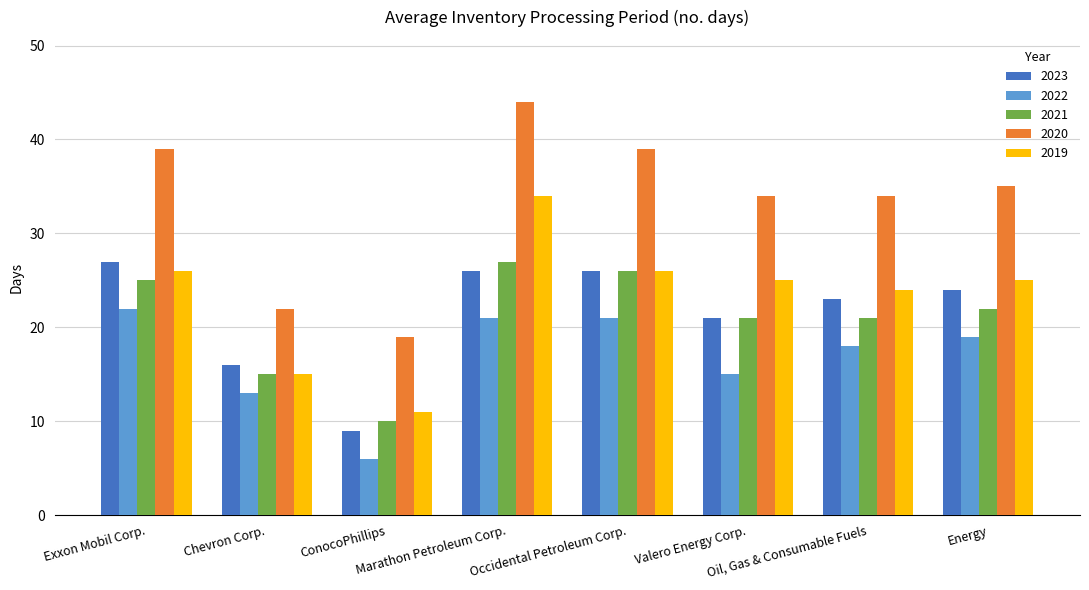

The 2020 series shows 60 at Occidental Petroleum Corp.. True or false?

False